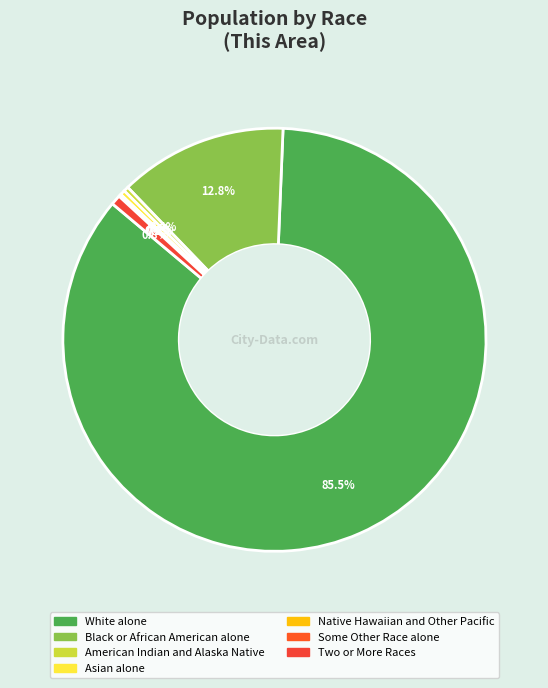

Which category has the biggest portion of the pie?

White alone